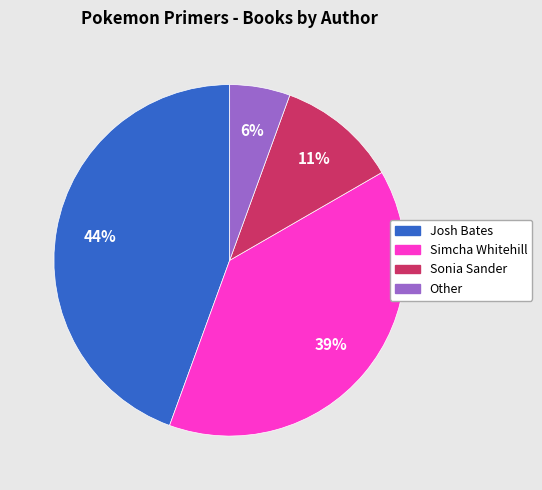

To the nearest percent, what is the average slice percentage?

25%